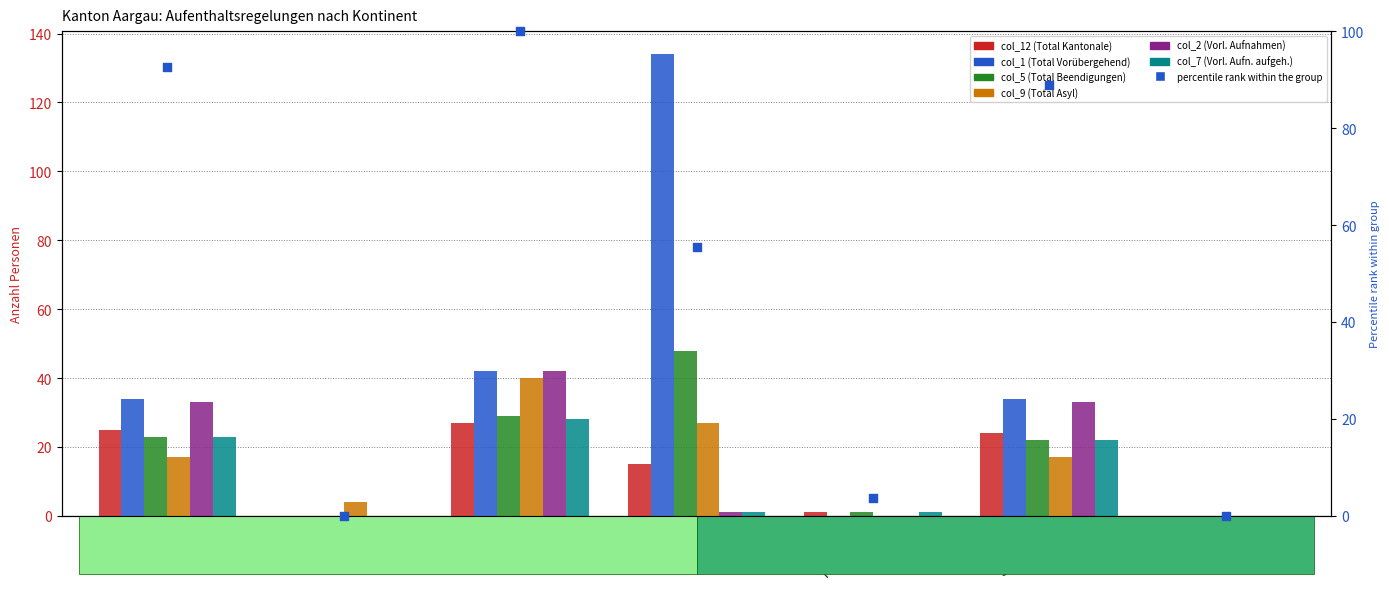

At which category is the sum across all series the highest?

Europa